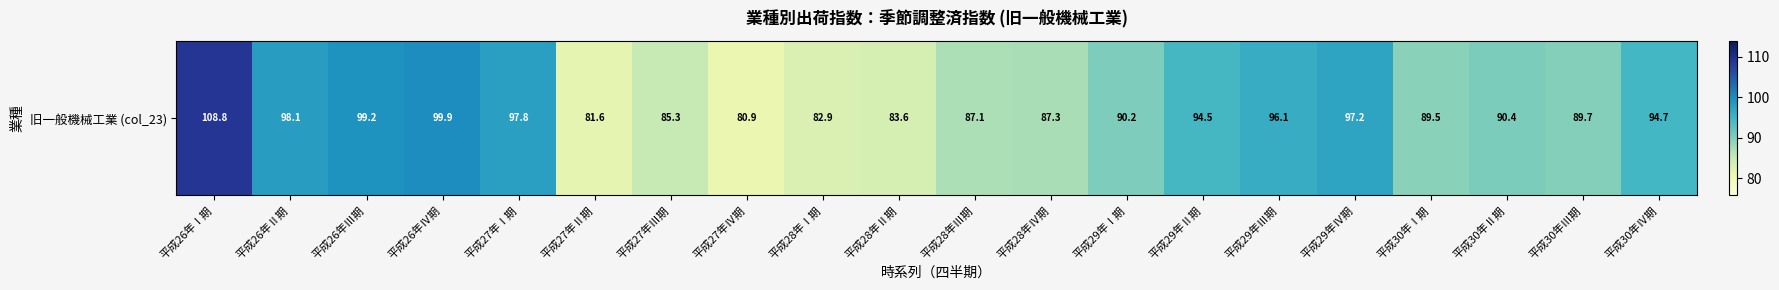

What is the sum of all values?

1834.8